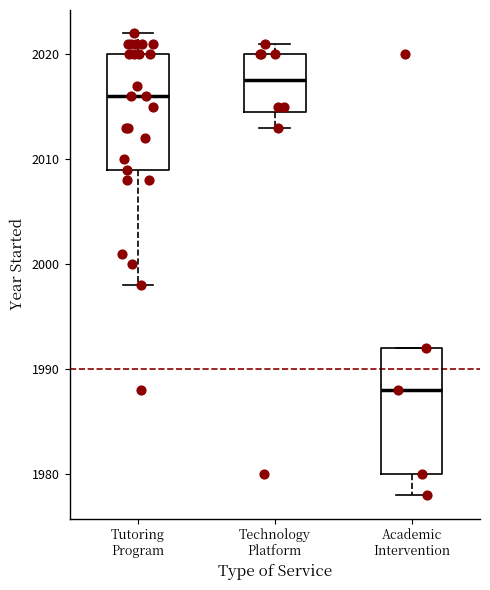

Which box has the lowest median line?

Academic Intervention